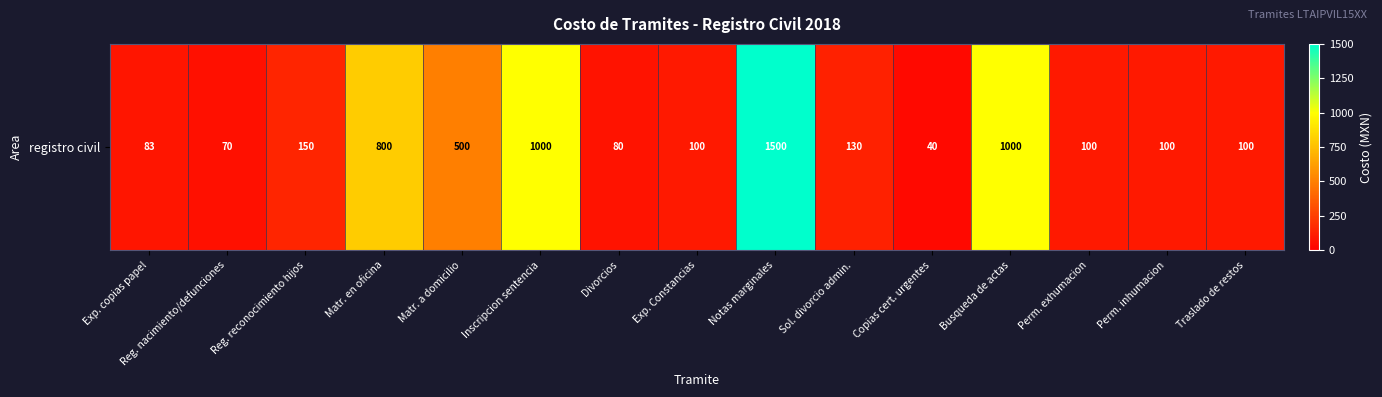

What is the sum of the values at Inscripcion sentencia and Reg. reconocimiento hijos?

1150